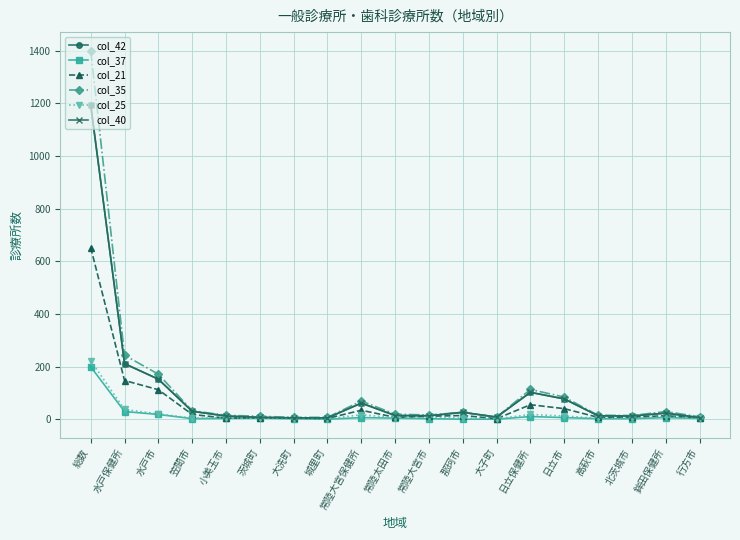

The value of col_40 at 日立保健所 is 145. True or false?

False